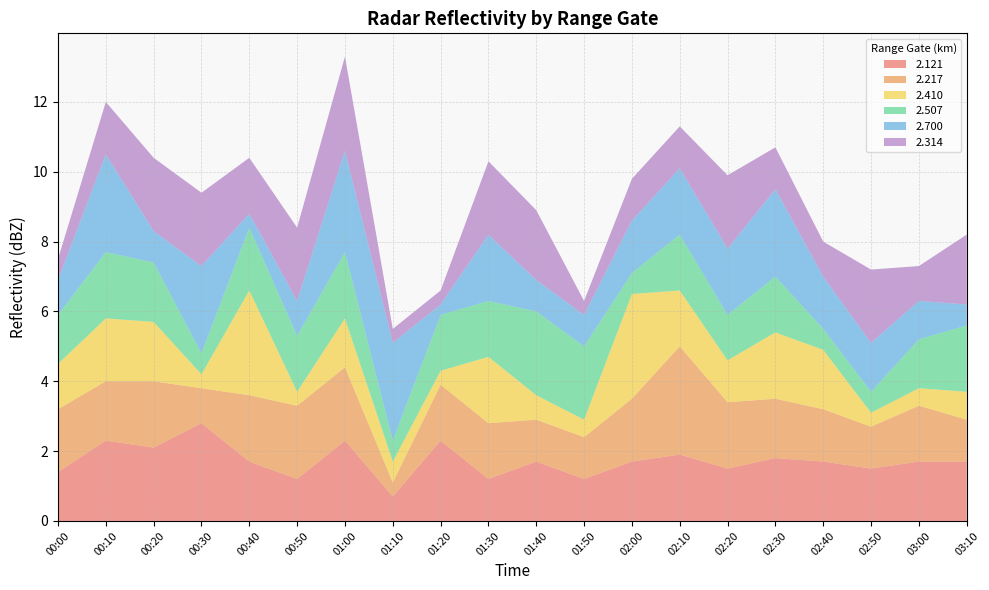

Reading left to right, list all the values displayed in this chart.

2.121: 00:00=1.4	00:10=2.3	00:20=2.1	00:30=2.8	00:40=1.7	00:50=1.2	01:00=2.3	01:10=0.7	01:20=2.3	01:30=1.2	01:40=1.7	01:50=1.2	02:00=1.7	02:10=1.9	02:20=1.5	02:30=1.8	02:40=1.7	02:50=1.5	03:00=1.7	03:10=1.7
2.217: 00:00=1.8	00:10=1.7	00:20=1.9	00:30=1.0	00:40=1.9	00:50=2.1	01:00=2.1	01:10=0.4	01:20=1.6	01:30=1.6	01:40=1.2	01:50=1.2	02:00=1.8	02:10=3.1	02:20=1.9	02:30=1.7	02:40=1.5	02:50=1.2	03:00=1.6	03:10=1.2
2.410: 00:00=1.3	00:10=1.8	00:20=1.7	00:30=0.4	00:40=3.0	00:50=0.4	01:00=1.4	01:10=0.6	01:20=0.4	01:30=1.9	01:40=0.7	01:50=0.5	02:00=3.0	02:10=1.6	02:20=1.2	02:30=1.9	02:40=1.7	02:50=0.4	03:00=0.5	03:10=0.8
2.507: 00:00=1.4	00:10=1.9	00:20=1.7	00:30=0.6	00:40=1.8	00:50=1.6	01:00=1.9	01:10=0.6	01:20=1.6	01:30=1.6	01:40=2.4	01:50=2.1	02:00=0.6	02:10=1.6	02:20=1.3	02:30=1.6	02:40=0.6	02:50=0.6	03:00=1.4	03:10=1.9
2.700: 00:00=1.0	00:10=2.8	00:20=0.9	00:30=2.5	00:40=0.4	00:50=1.0	01:00=2.9	01:10=2.8	01:20=0.3	01:30=1.9	01:40=0.9	01:50=0.9	02:00=1.5	02:10=1.9	02:20=1.9	02:30=2.5	02:40=1.5	02:50=1.4	03:00=1.1	03:10=0.6
2.314: 00:00=0.6	00:10=1.5	00:20=2.1	00:30=2.1	00:40=1.6	00:50=2.1	01:00=2.7	01:10=0.4	01:20=0.4	01:30=2.1	01:40=2.0	01:50=0.4	02:00=1.2	02:10=1.2	02:20=2.1	02:30=1.2	02:40=1.0	02:50=2.1	03:00=1.0	03:10=2.0